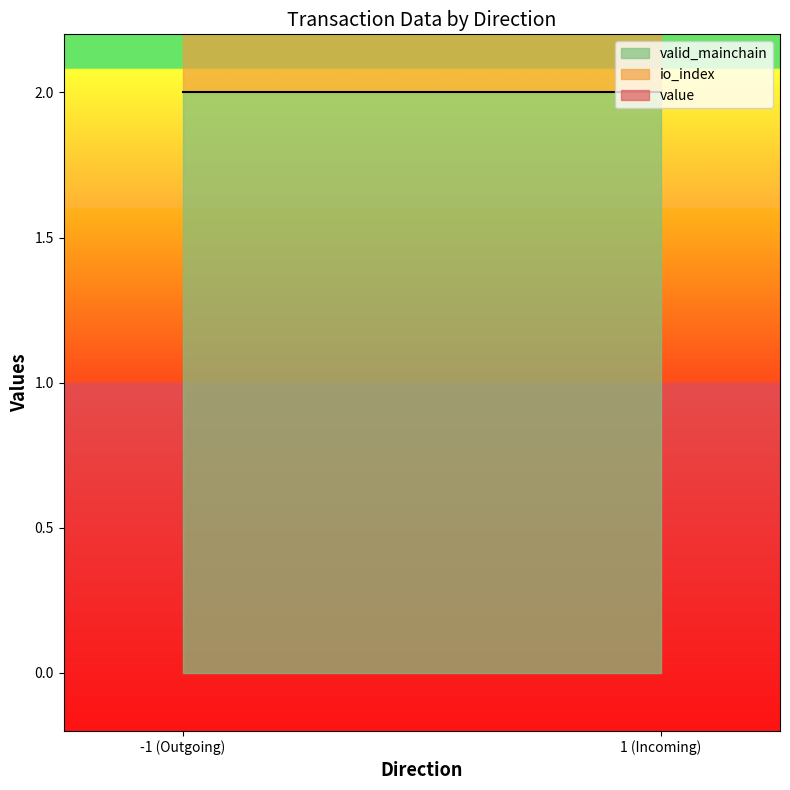

Reading left to right, list all the values displayed in this chart.

io_index: -1_0=0.0	-1_1=1.0	1_0=0.0	1_1=1.0
value: -1_0=0.0	-1_1=2.0	1_0=0.0	1_1=2.0
valid_mainchain: -1_0=1.0	-1_1=1.0	1_0=1.0	1_1=1.0